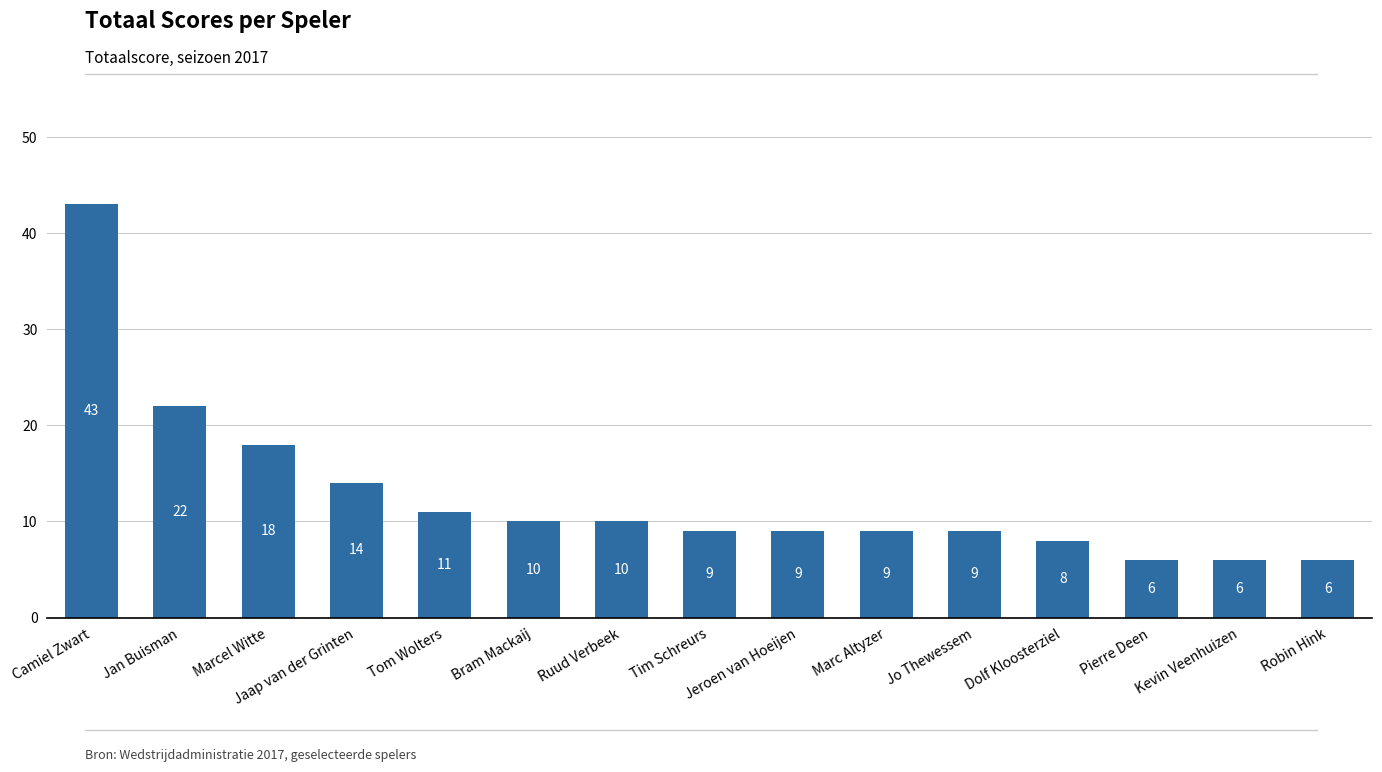

Are the bars horizontal?

No